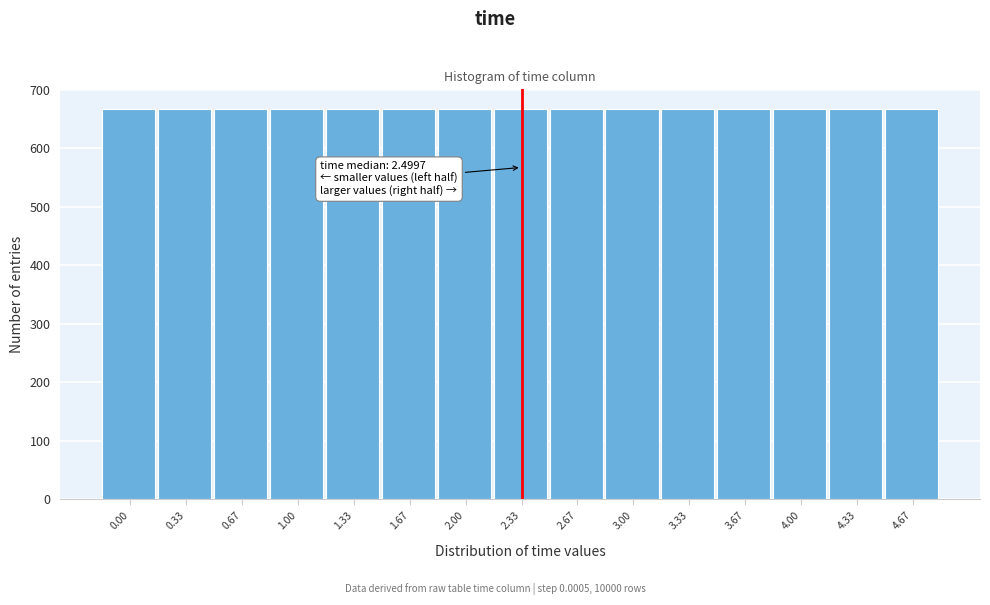

What is the value of the 15th bar from the left?

667